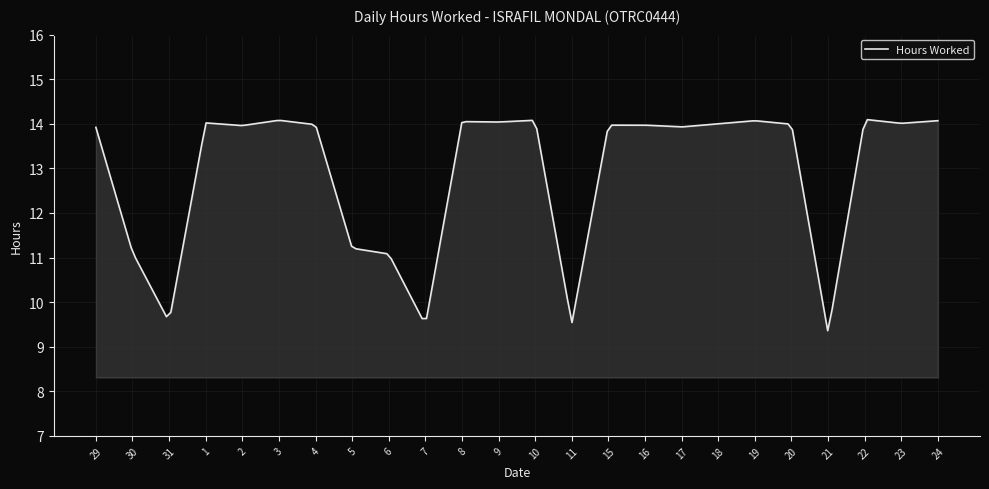

What is the difference between the maximum and minimum values?

4.7